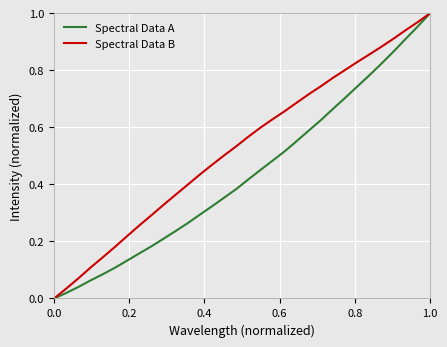

True or false: Spectral Data A has more than 0 interior local peaks.

False